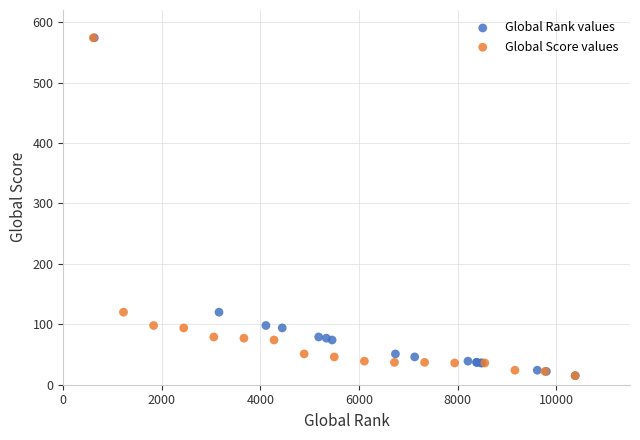

What are all the series names shown in the legend?

Global Rank values, Global Score values